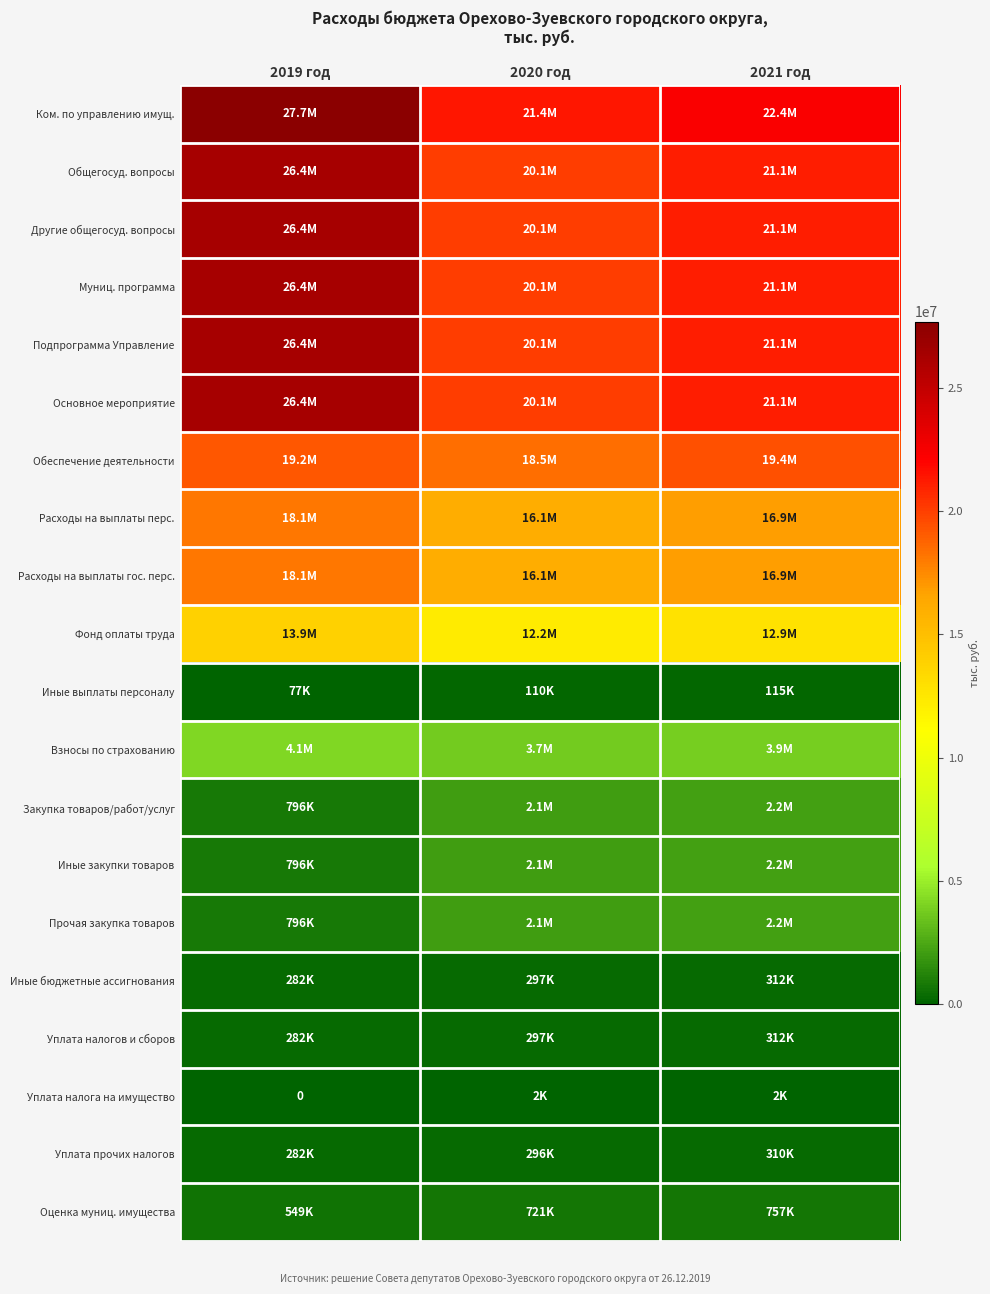

Which category has the highest value in the Уплата прочих налогов series?

2021 год